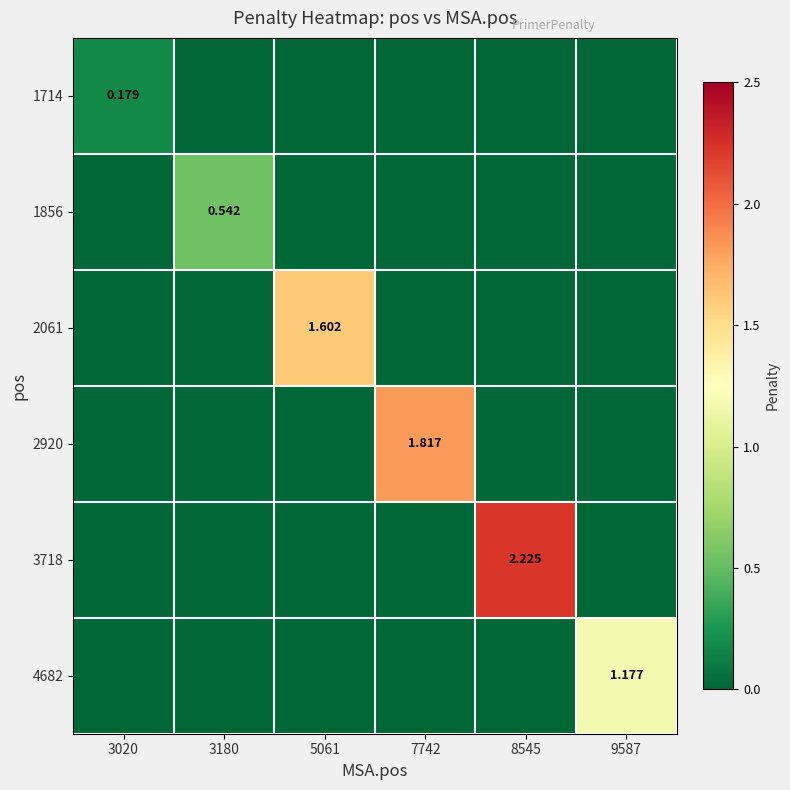

What is the difference between the highest and lowest values at 3020?

0.2